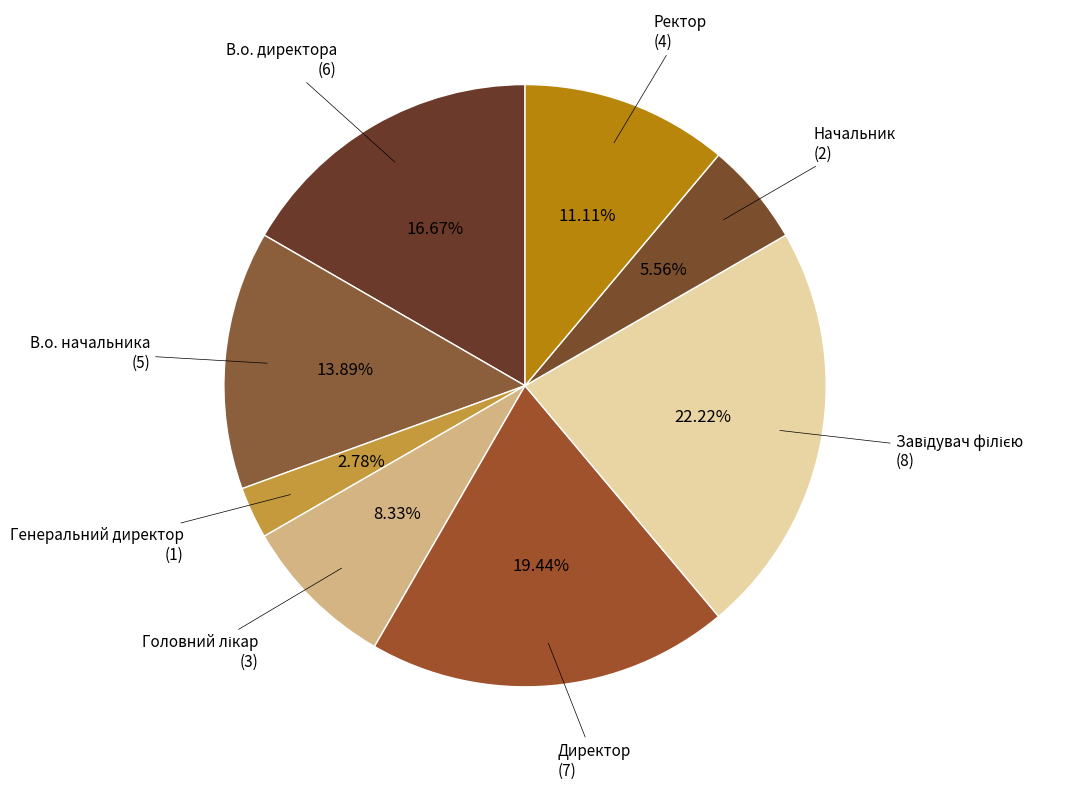

Count the number of slices in the pie.

8